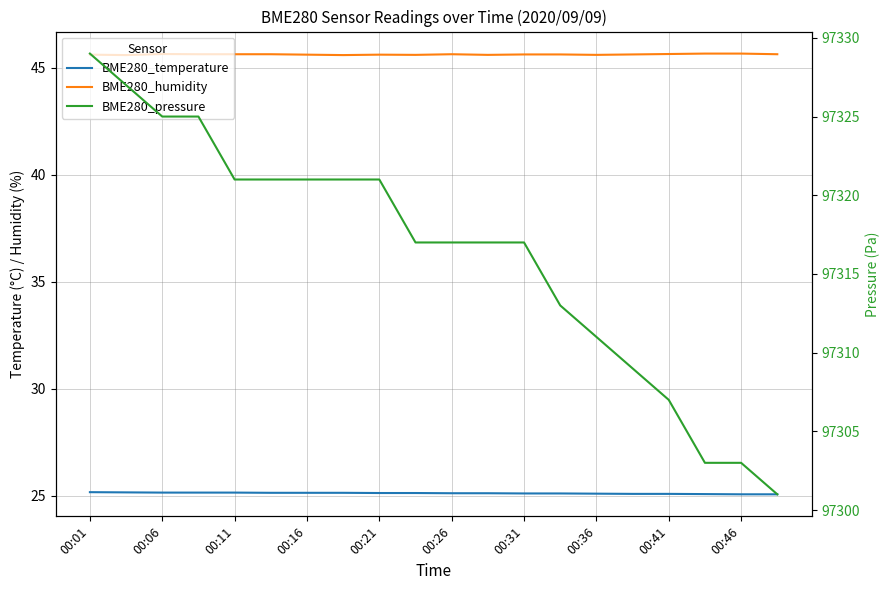

Rank the series by their maximum value, from highest to lowest.

BME280_pressure, BME280_humidity, BME280_temperature